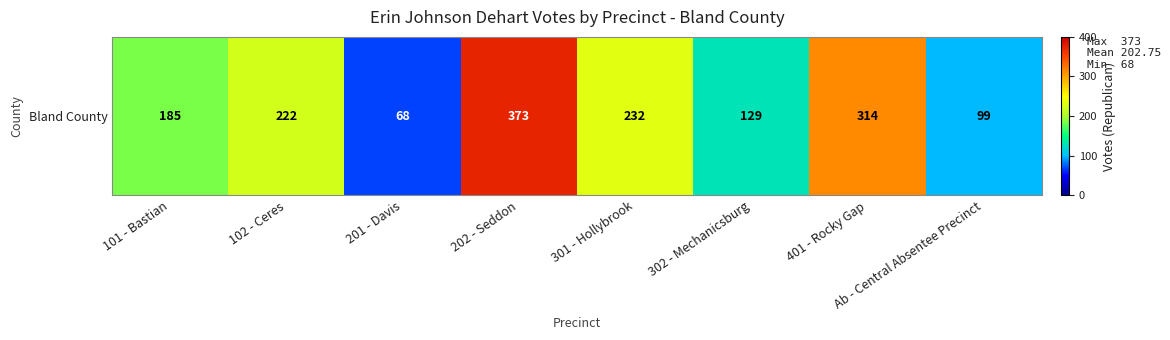

Reading left to right, transcribe all the data shown in this chart.

101 - Bastian=185	102 - Ceres=222	201 - Davis=68	202 - Seddon=373	301 - Hollybrook=232	302 - Mechanicsburg=129	401 - Rocky Gap=314	Ab - Central Absentee Precinct=99